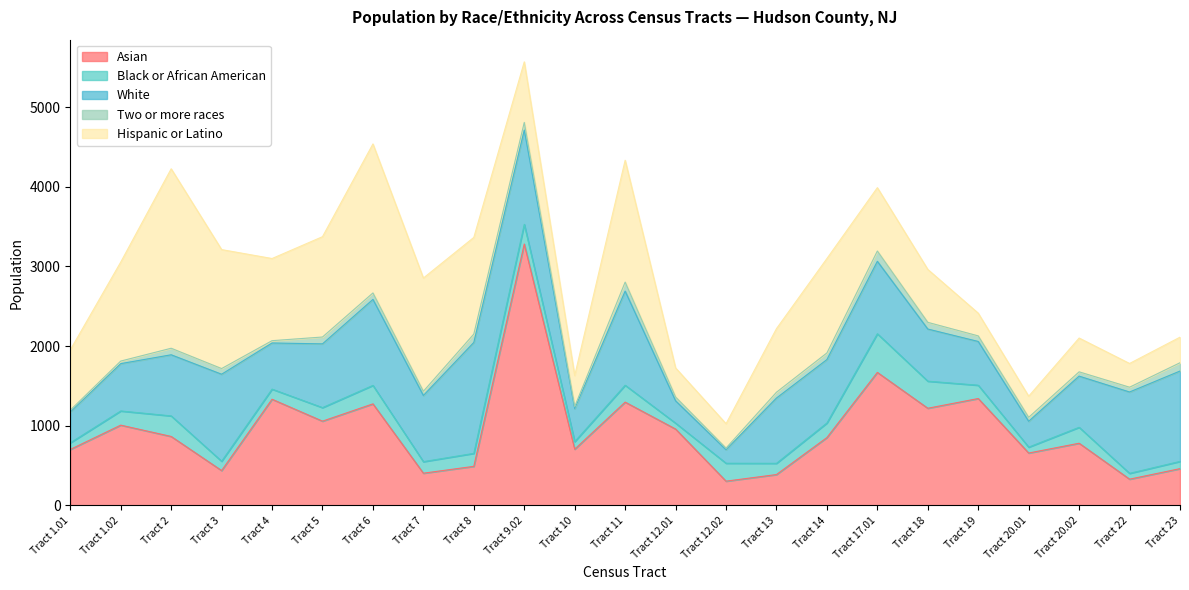

At which category does White reach its first local peak?

Tract 3